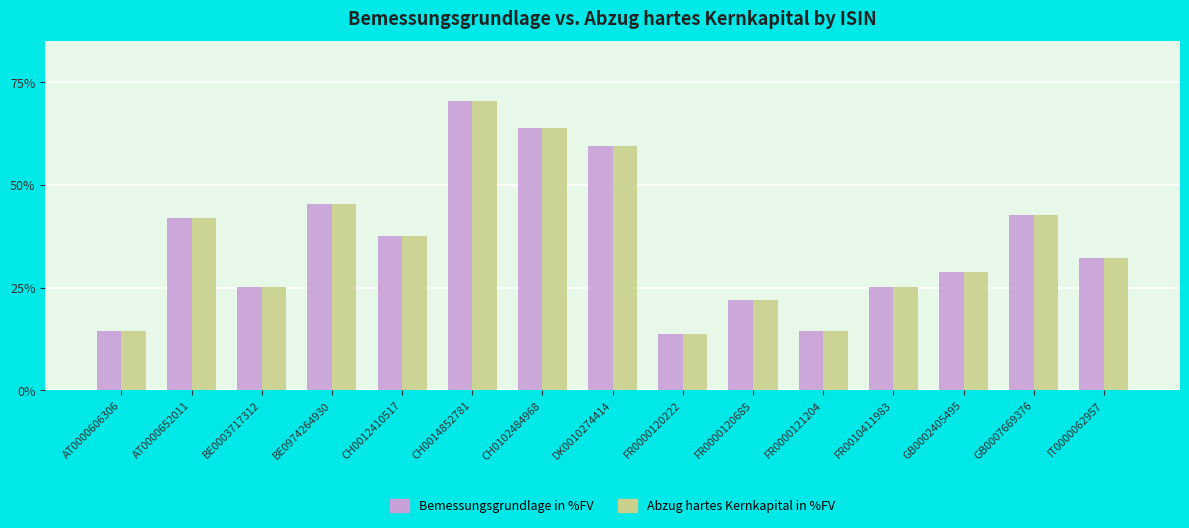

At IT0000062957, list the series in order from smallest to largest.

Abzug hartes Kernkapital in %FV, Bemessungsgrundlage in %FV